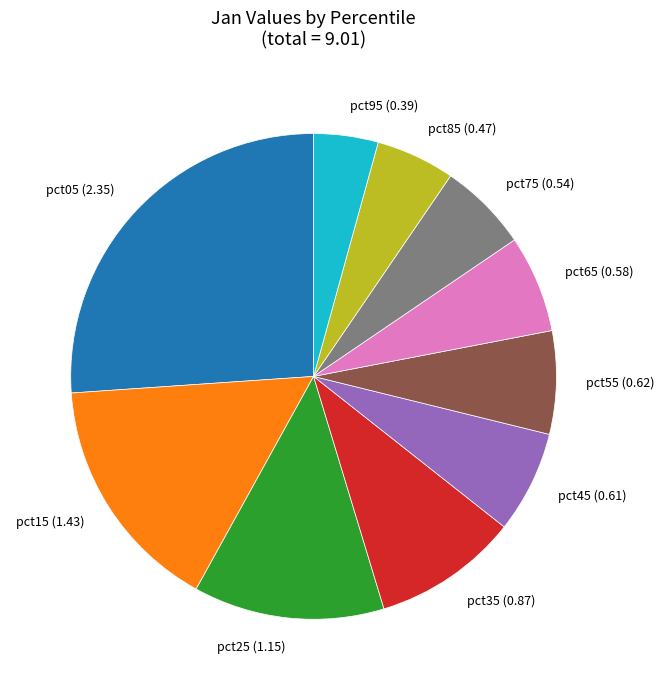

Does pct25 account for over 50% of the chart?

No